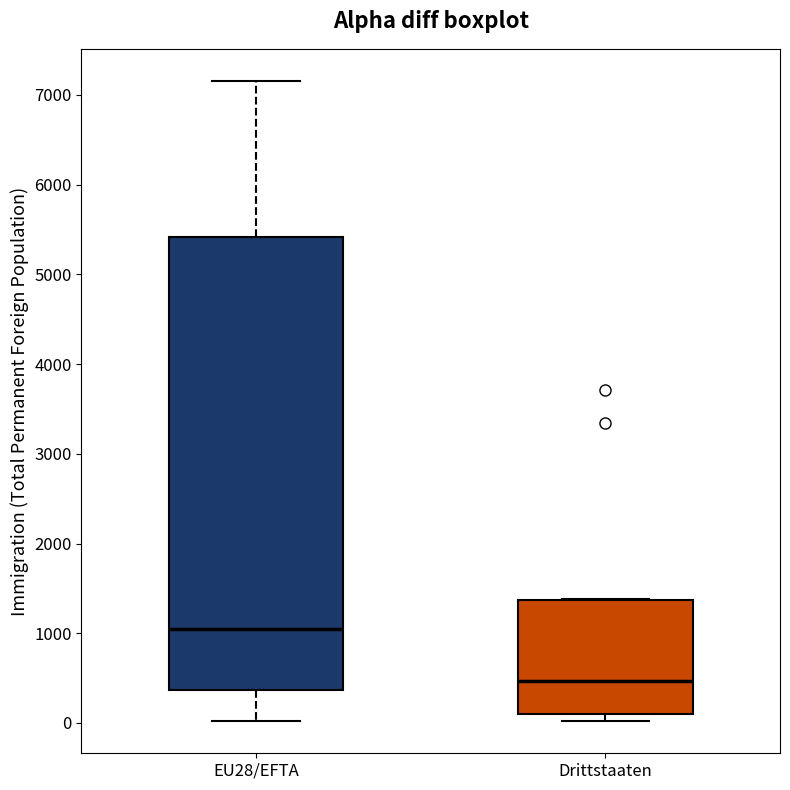

Which box has the highest median line?

EU28/EFTA